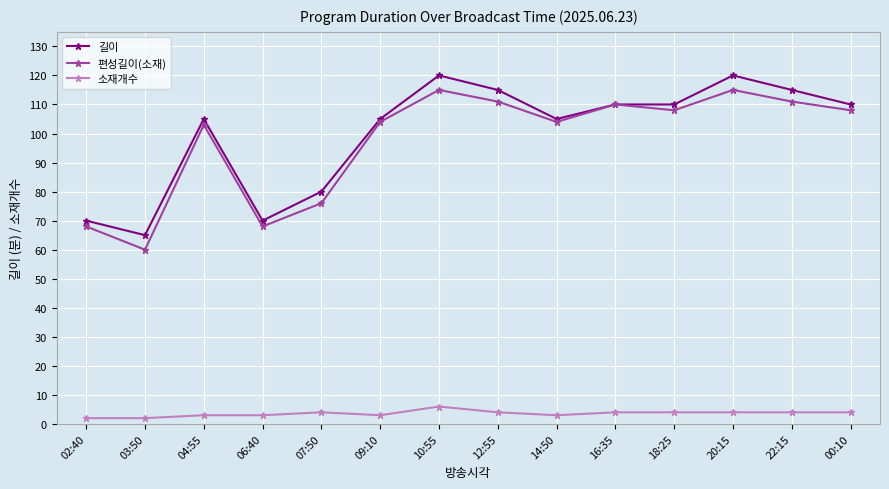

What is the greatest value displayed?

120